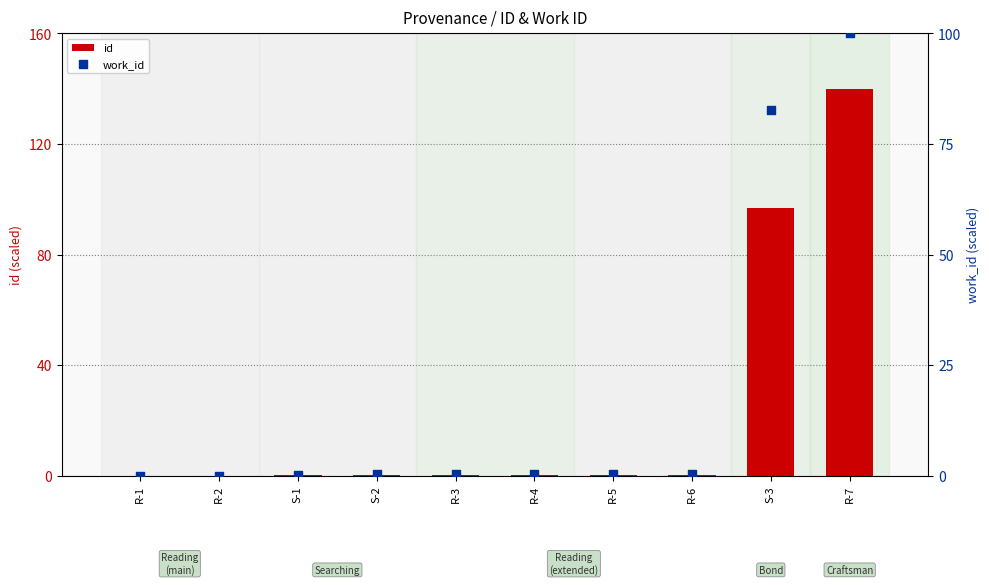

Which series has the widest spread of Y values?

id